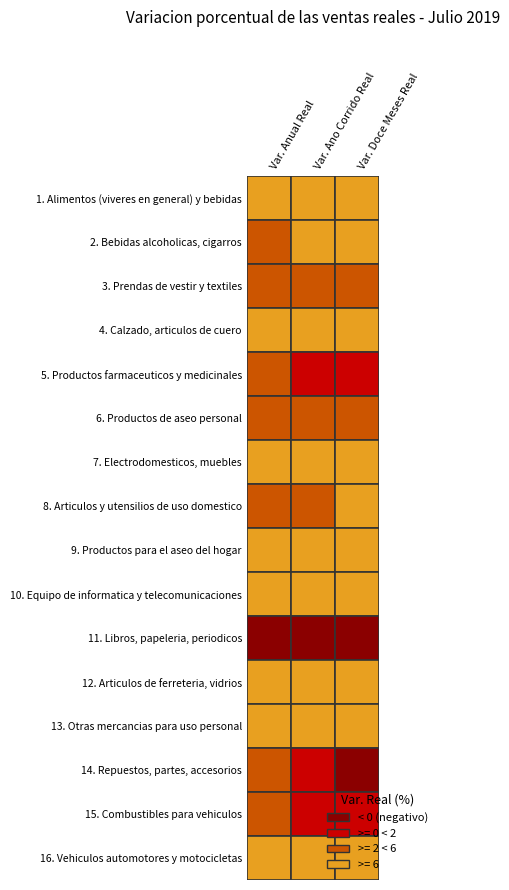

What is the sum of all 12. Articulos de ferreteria, vidrios values?

21.7